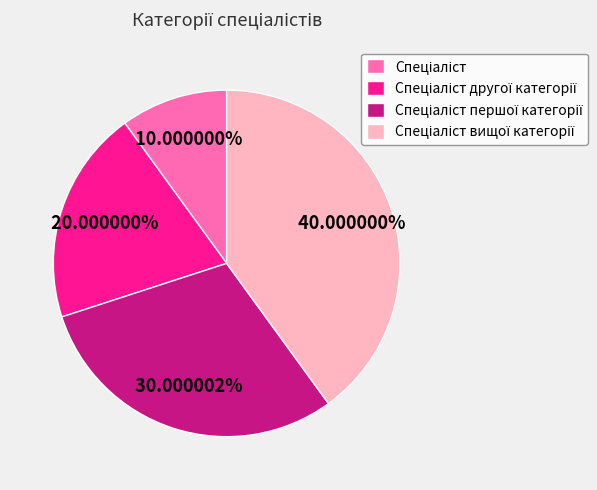

Is there any slice that represents more than half of the pie?

No